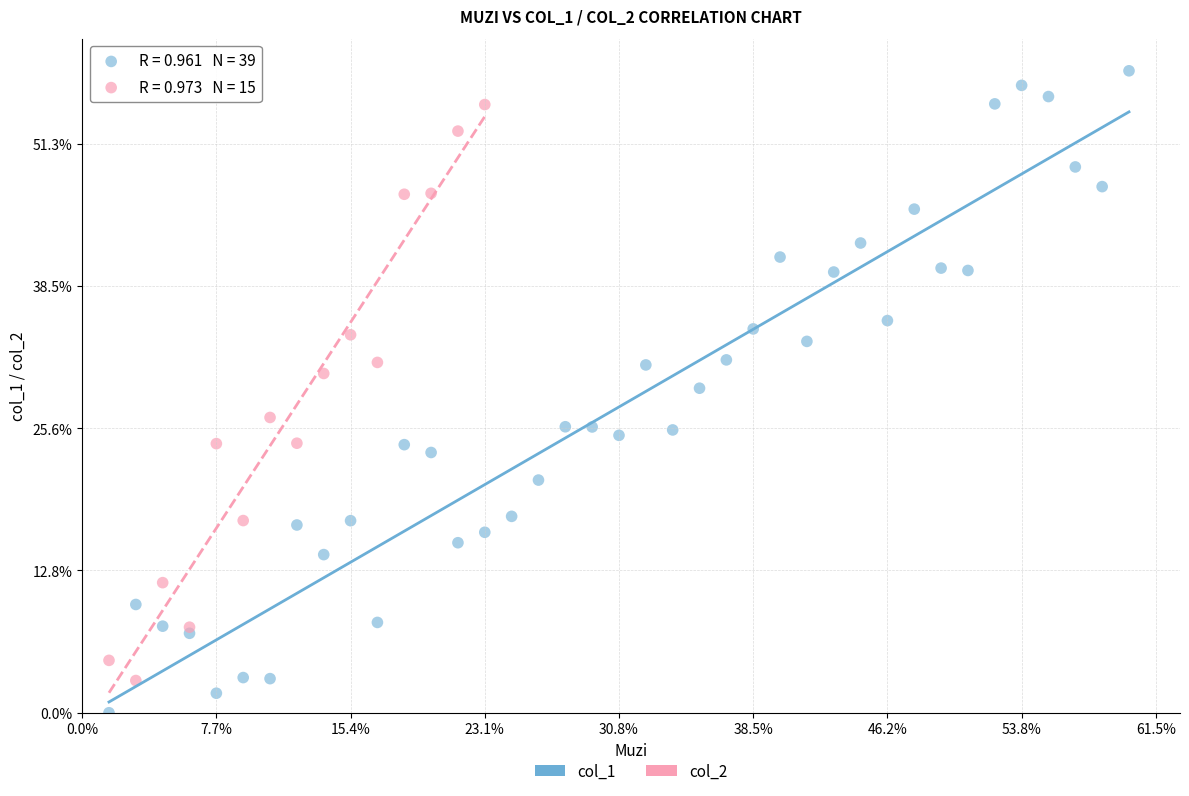

Which series reaches the maximum Y coordinate?

col_1